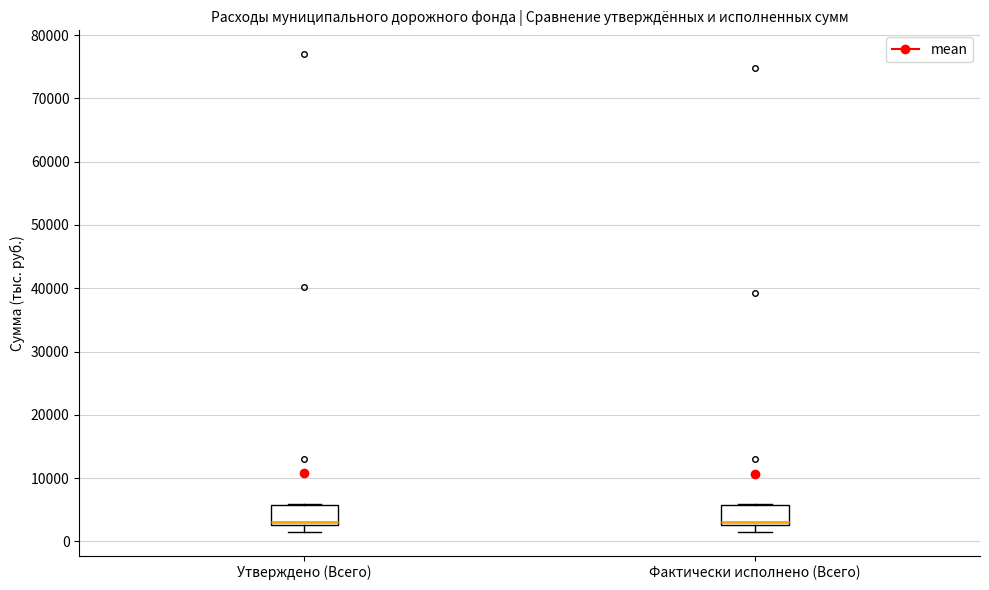

Where is the lower edge of the box for Утверждено (Всего) on the y-axis? The values are not printed on the chart, so give them approximately, as read against the axis.

3000